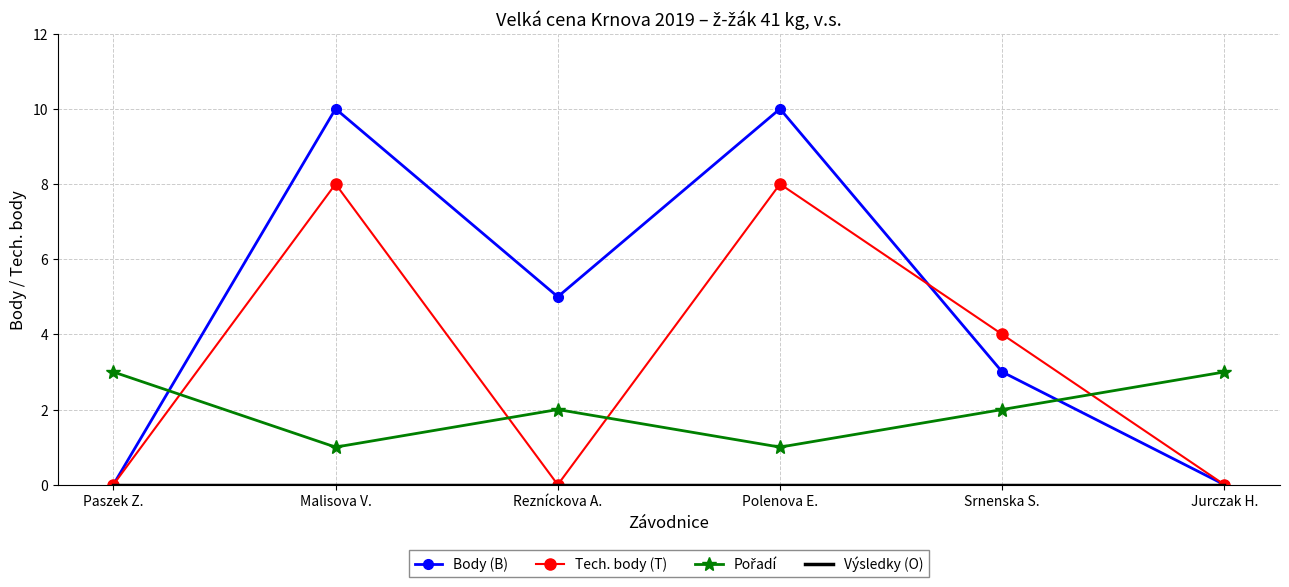

What is the maximum value shown in the chart?

10